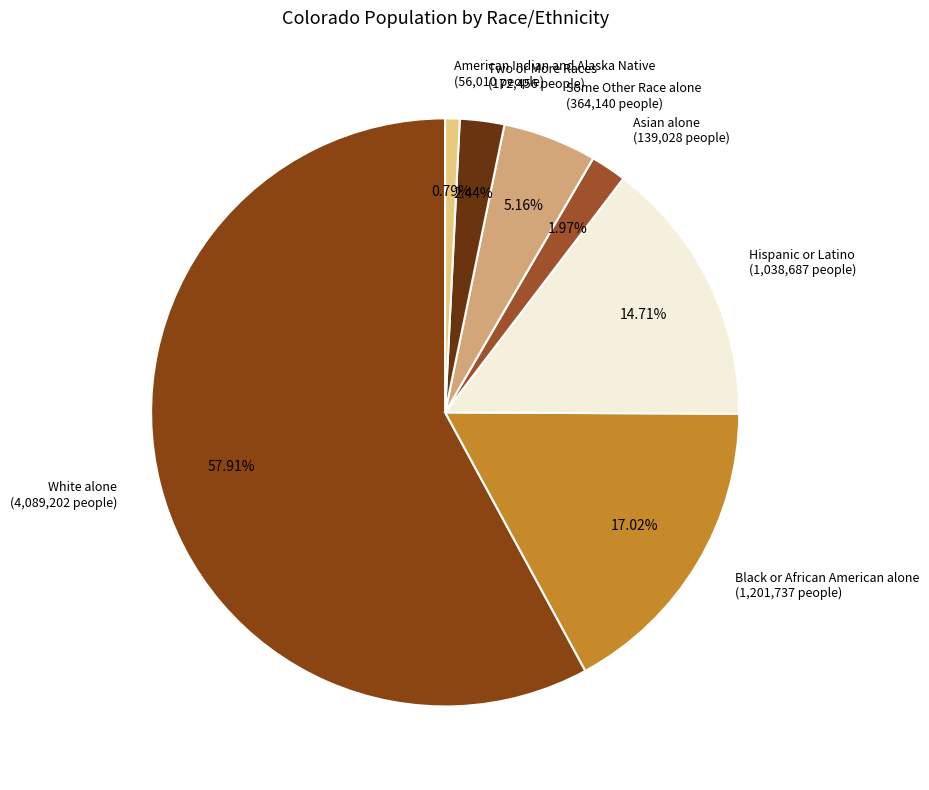

What is the ratio of the value at Two or More Races to the value at Hispanic or Latino?

0.2